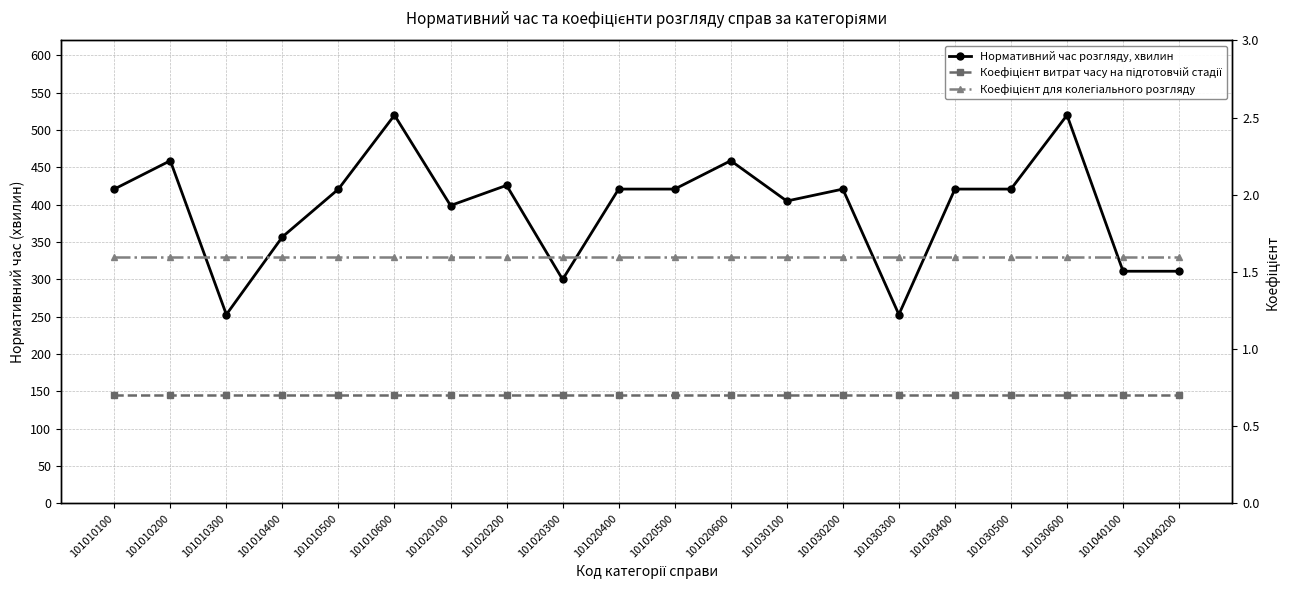

What is the spread (max minus min) of values at 101010400?

356.3